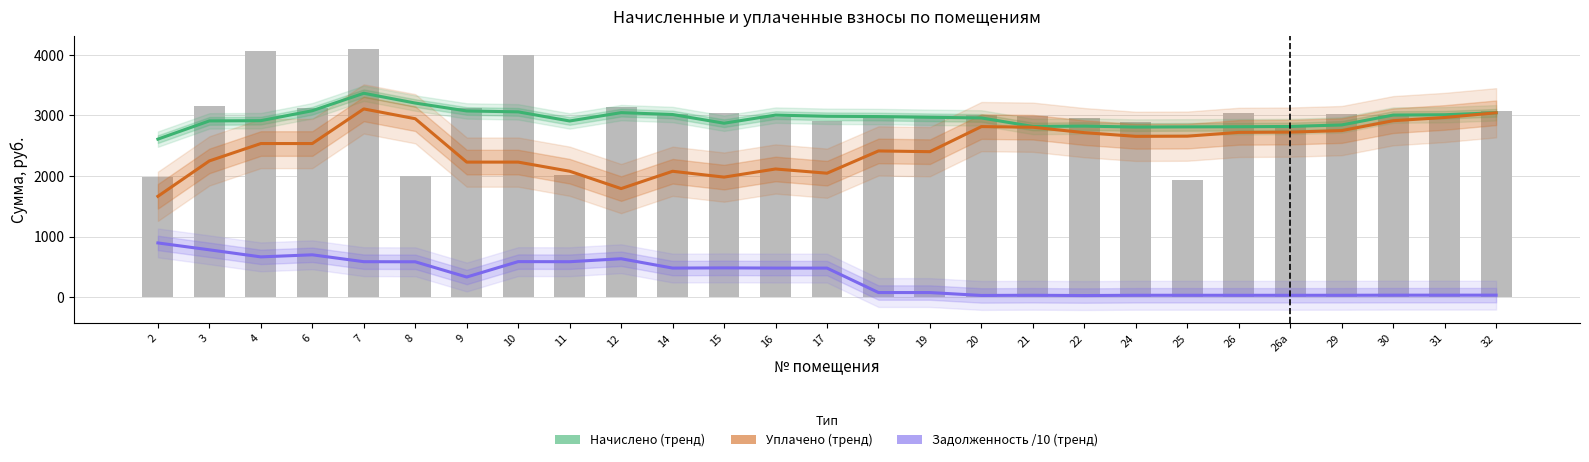

Is the value of Начислено (тренд) at 21 greater than the value of Задолженность /10 (тренд) at 14?

Yes